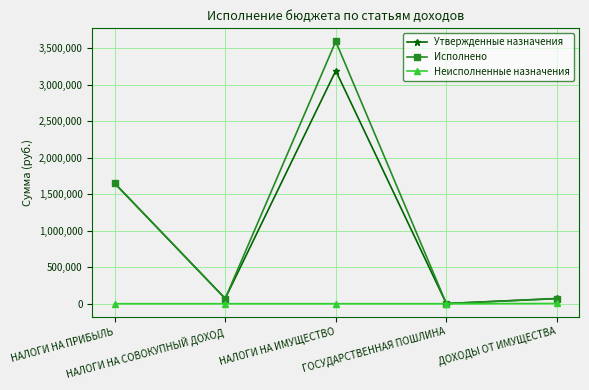

List the series in order of their peak value, lowest first.

Неисполненные назначения, Утвержденные назначения, Исполнено